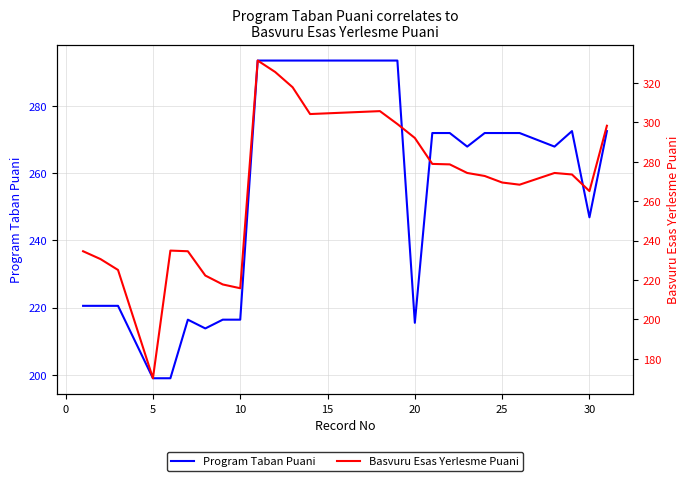

Which series has the widest spread of values?

Basvuru Esas Yerlesme Puani